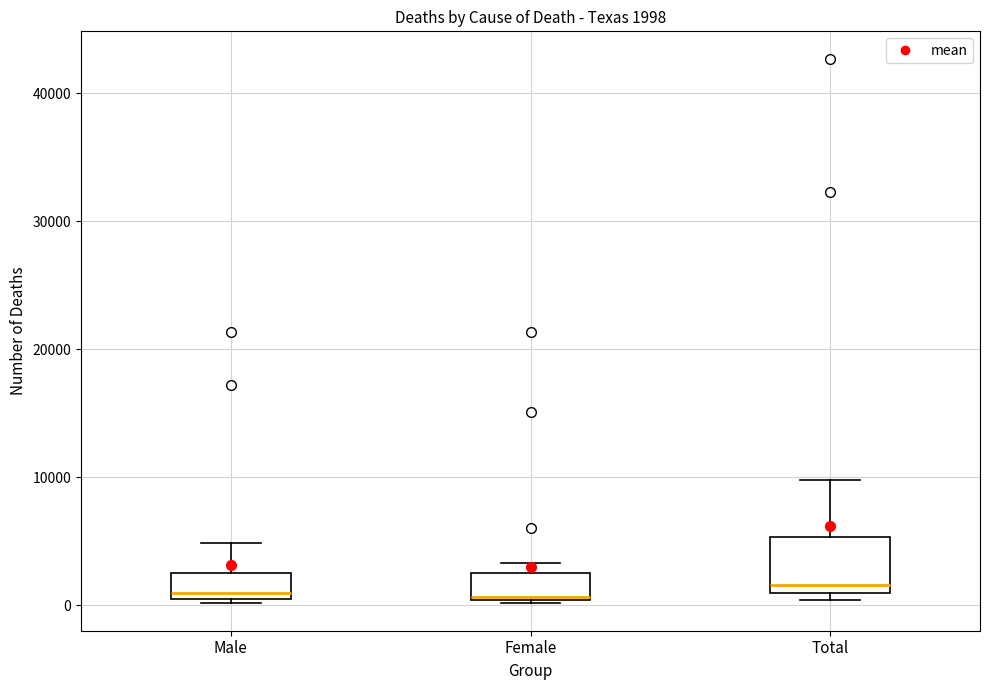

Comparing the boxes themselves (not the whiskers), which one is the tallest?

Total